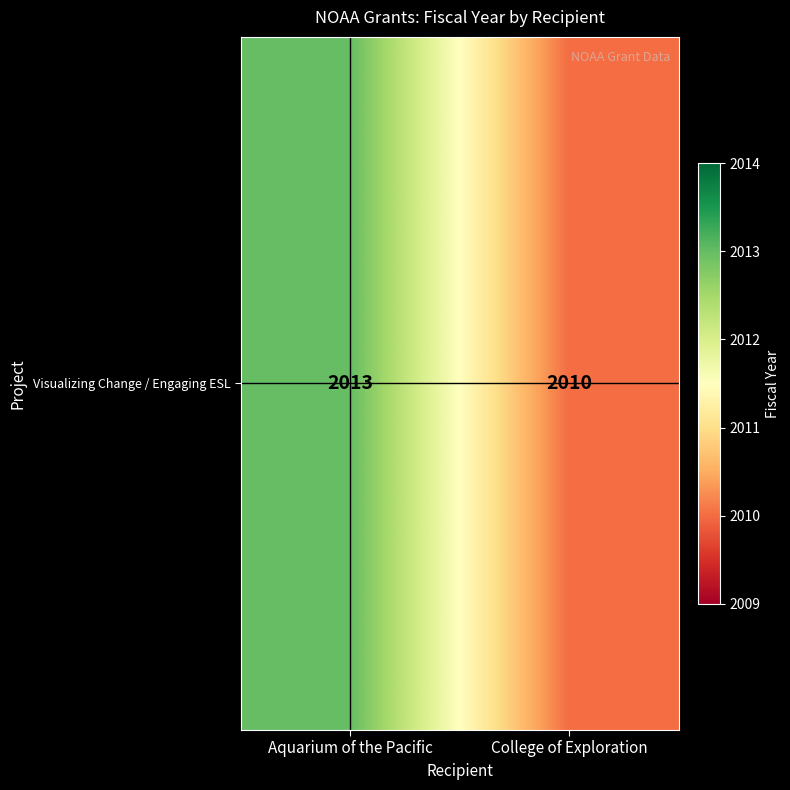

Between Aquarium of the Pacific and College of Exploration, which is larger?

Aquarium of the Pacific